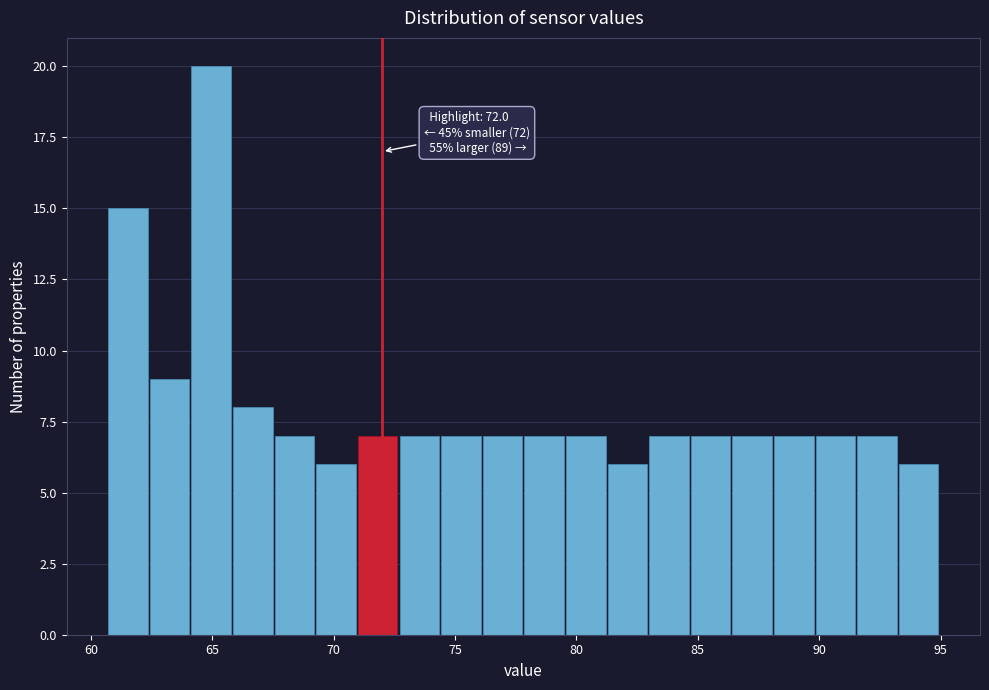

Around what value on the x-axis is the tallest bar? Give the approximate position of its centre, as read against the axis.

65.0